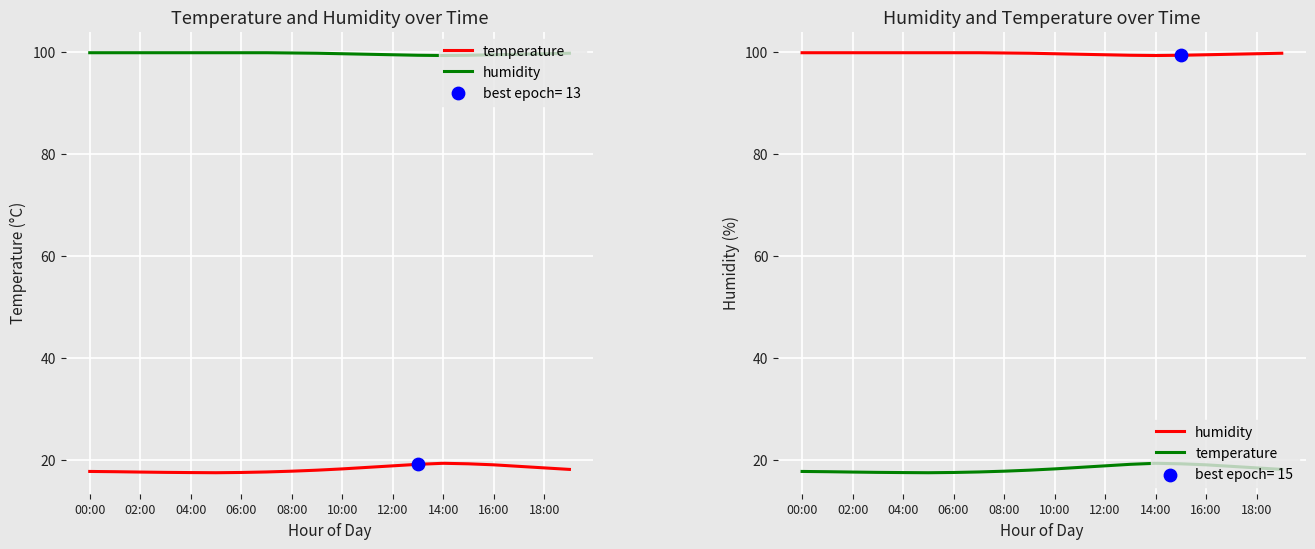

Which series has the largest Y range (max minus min)?

temperature